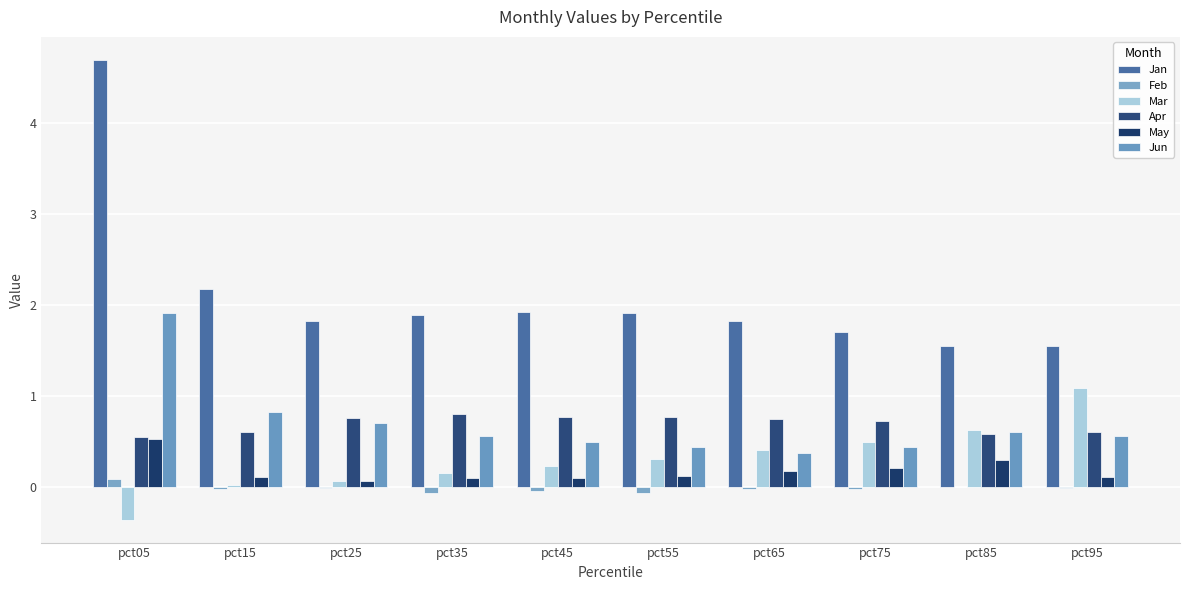

How many categories are shown in the chart?

10